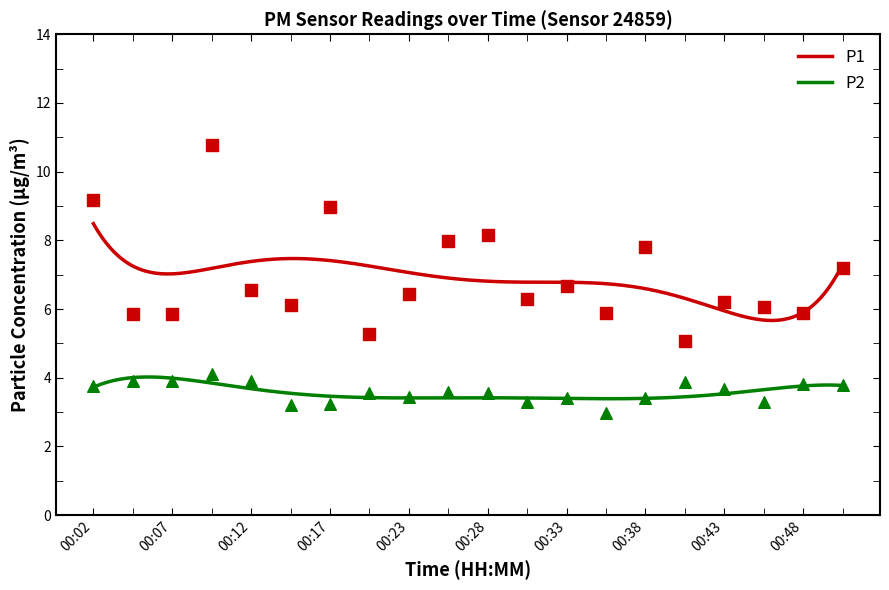

Which series reaches the maximum Y coordinate?

P1